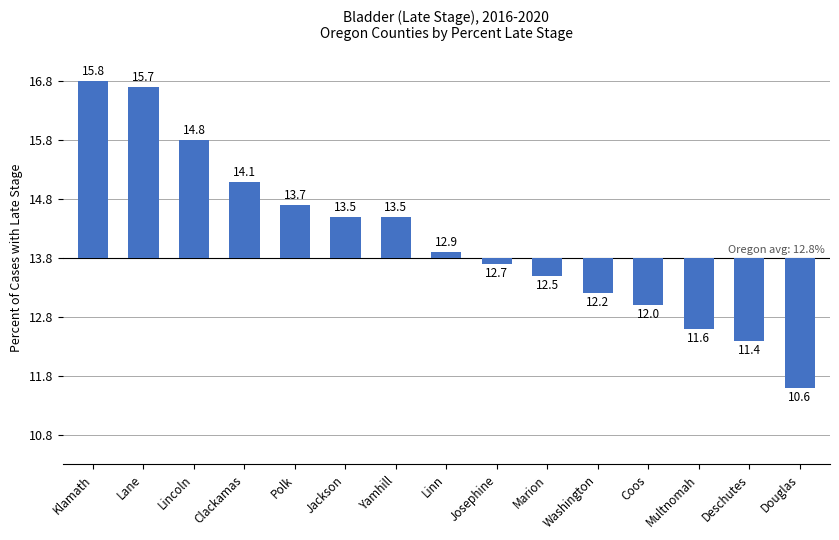

Which category has the lowest value across all series?

Douglas